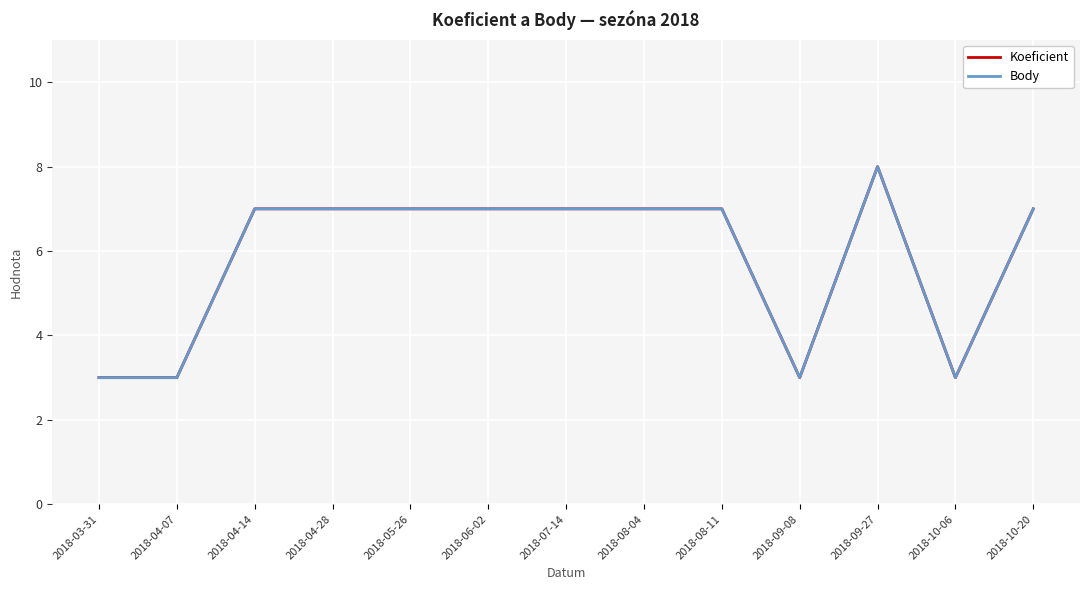

Is this an area chart (filled region under the line)?

No